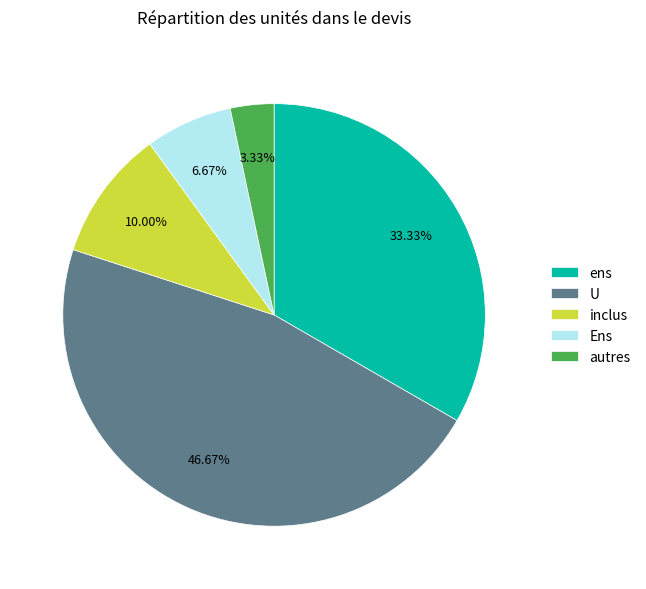

Which slice is the largest?

U